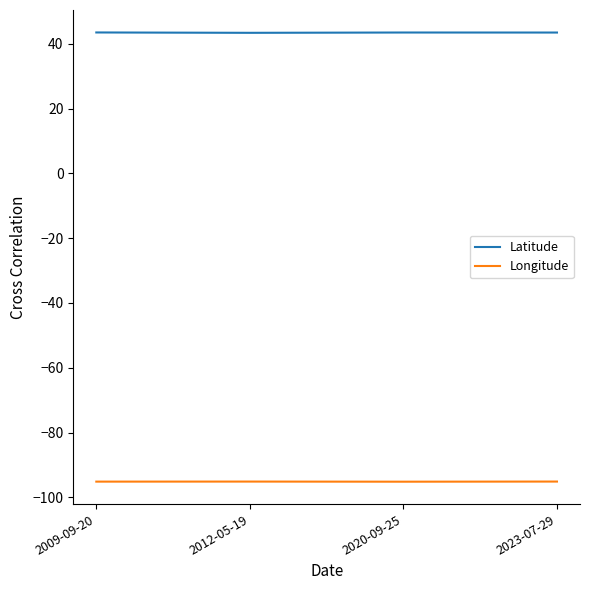

Rank the series by their average value, from highest to lowest.

Latitude, Longitude